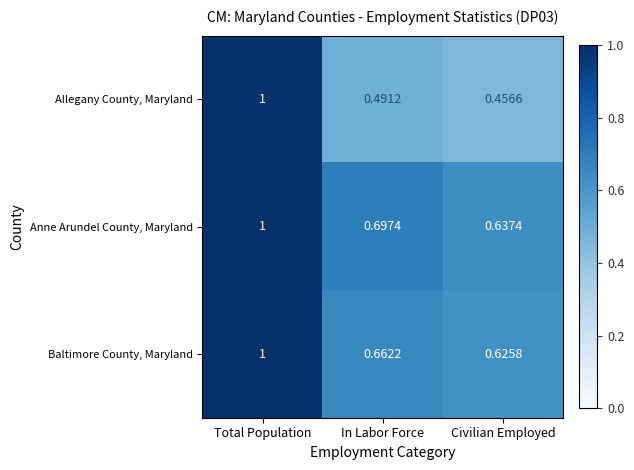

Which series has the largest total across all categories?

Anne Arundel County, Maryland